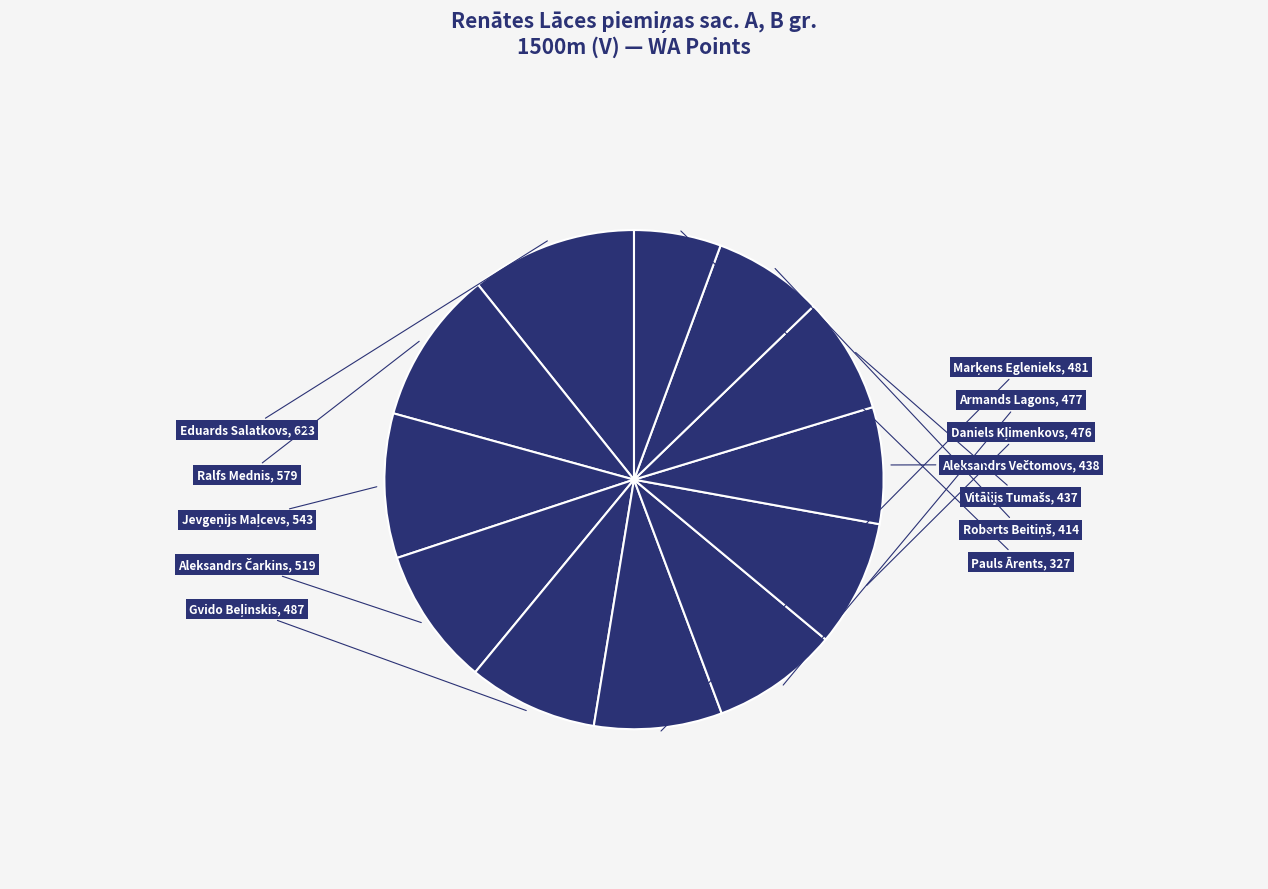

Count the number of slices in the pie.

12